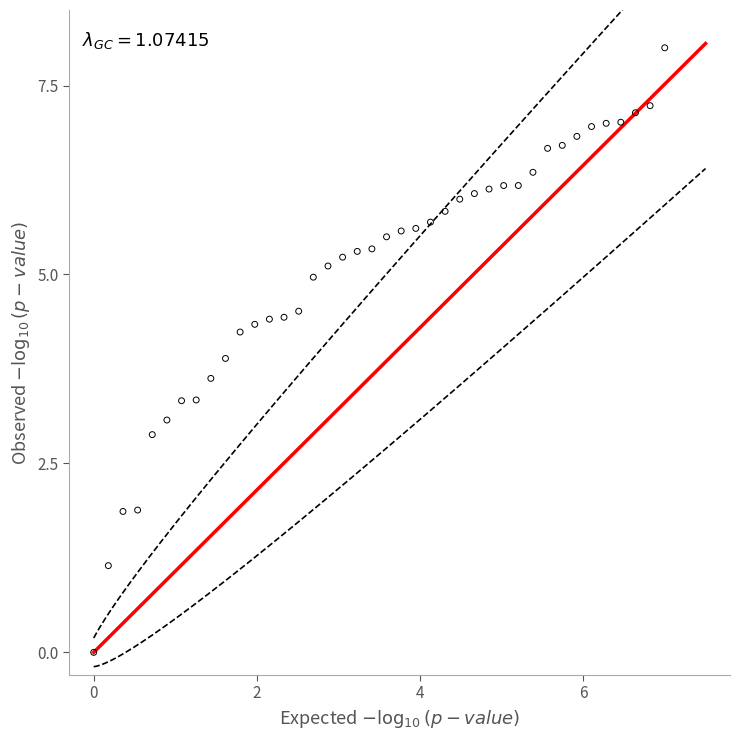

What Y value in the scatter plot is closest to 4?

3.9